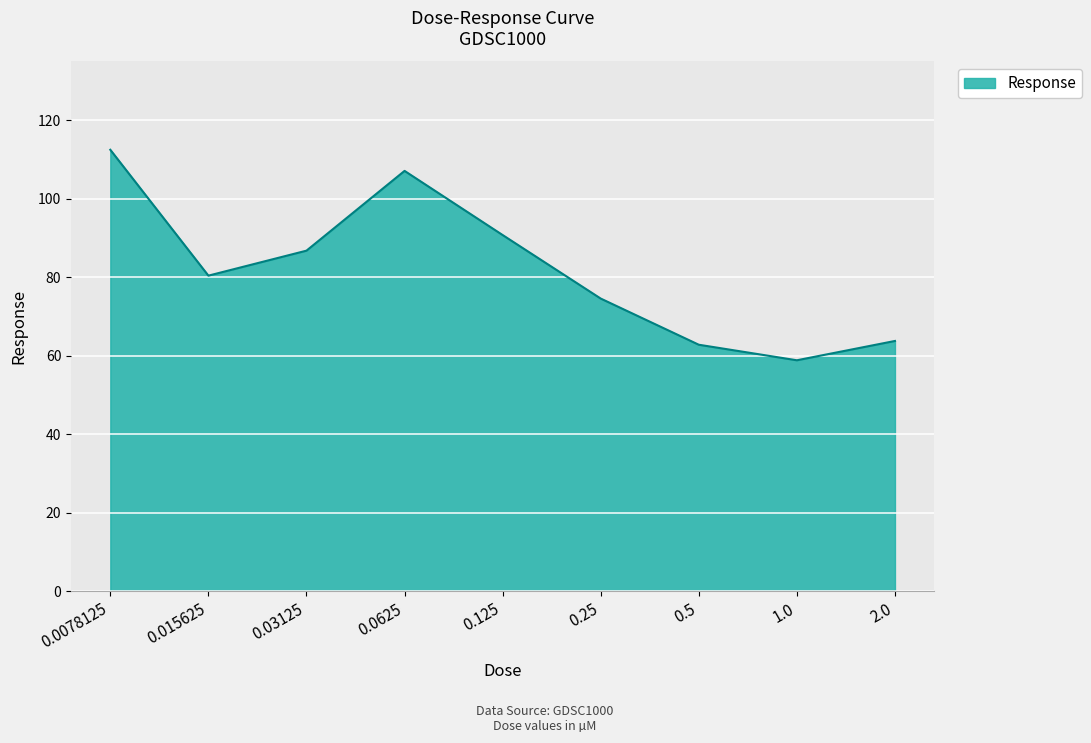

Which has a higher value, 0.03125 or 0.0625?

0.0625